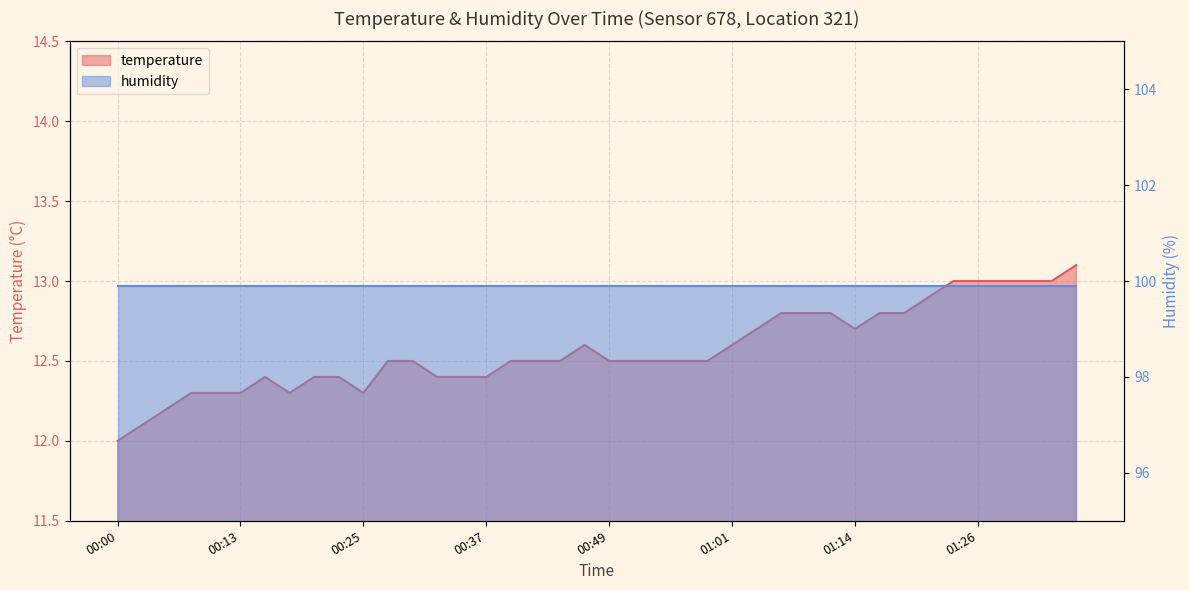

List the labels in order of value, largest first.

01:36, 01:23, 01:26, 01:28, 01:31, 01:33, 01:21, 01:06, 01:09, 01:11, 01:16, 01:18, 01:04, 01:14, 00:47, 01:01, 00:27, 00:30, 00:39, 00:42, 00:44, 00:49, 00:52, 00:54, 00:57, 00:59, 00:15, 00:20, 00:22, 00:32, 00:35, 00:37, 00:08, 00:10, 00:13, 00:18, 00:25, 00:05, 00:03, 00:00